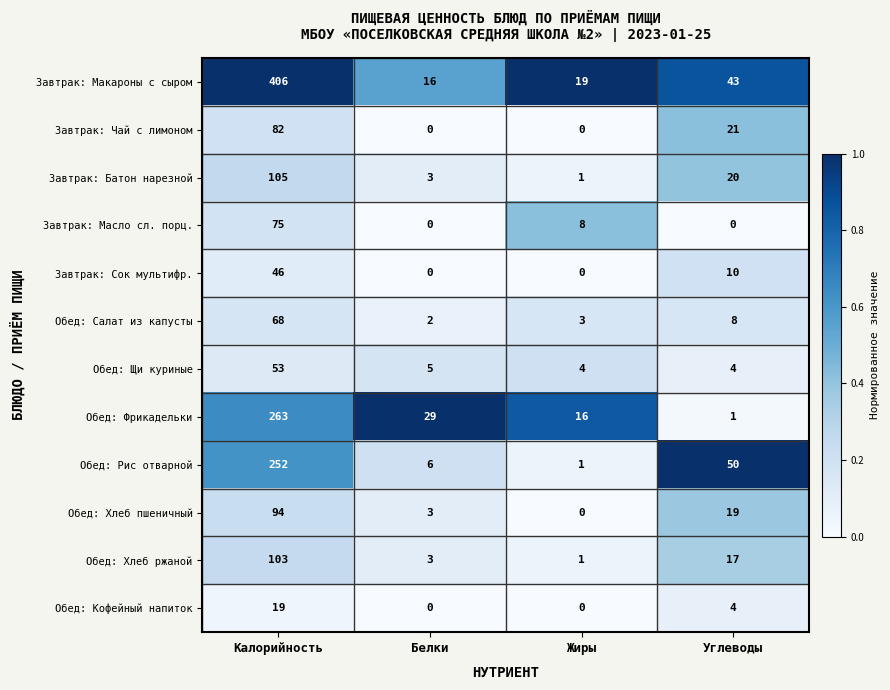

What is the difference between the highest and lowest values at Белки?

29